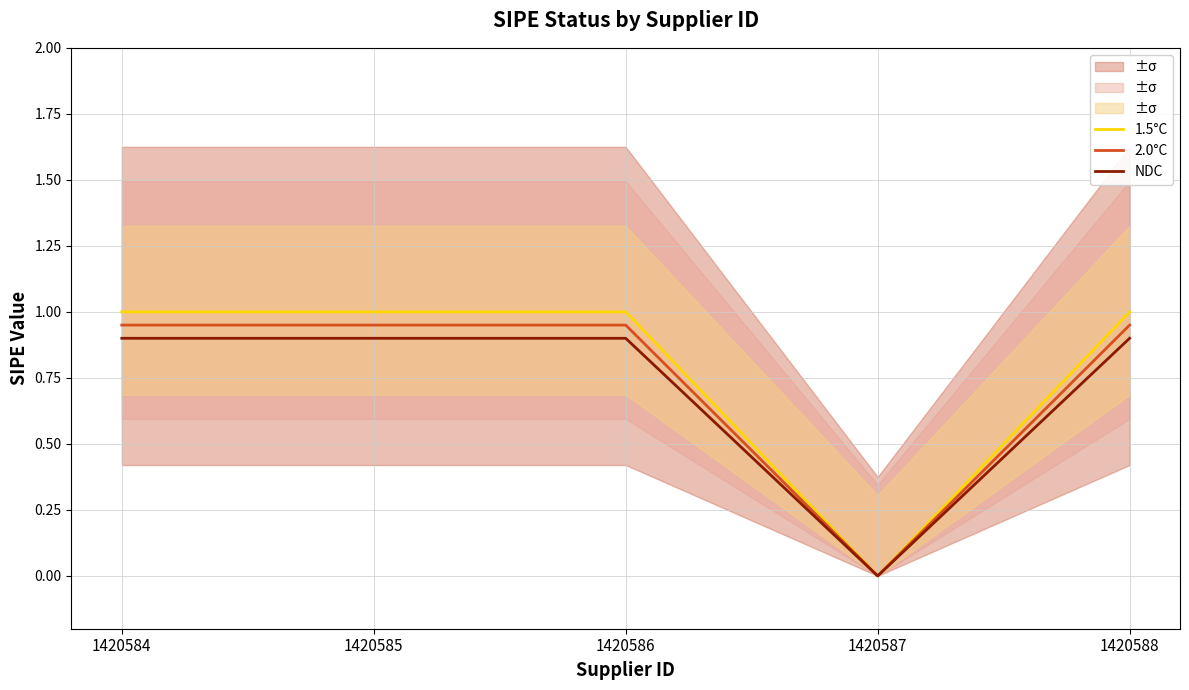

How many positive values does the 2.0°C series have?

4